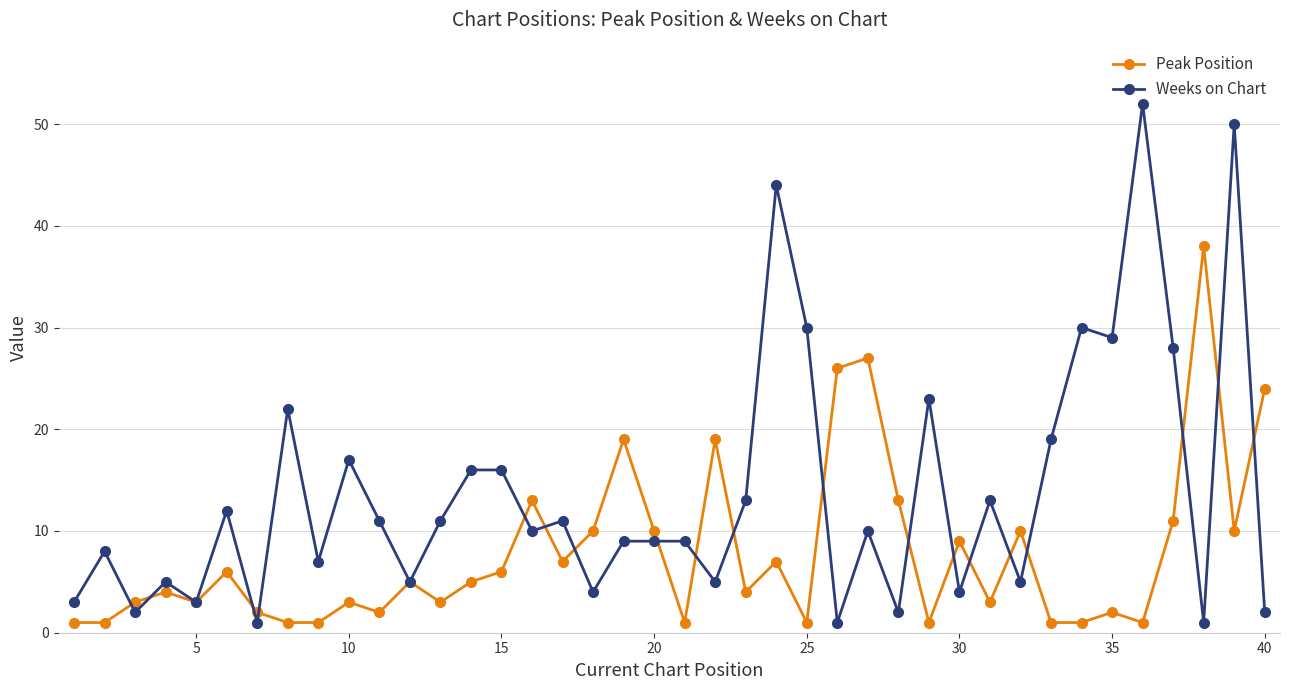

At how many categories does at least one series exceed 34?

4